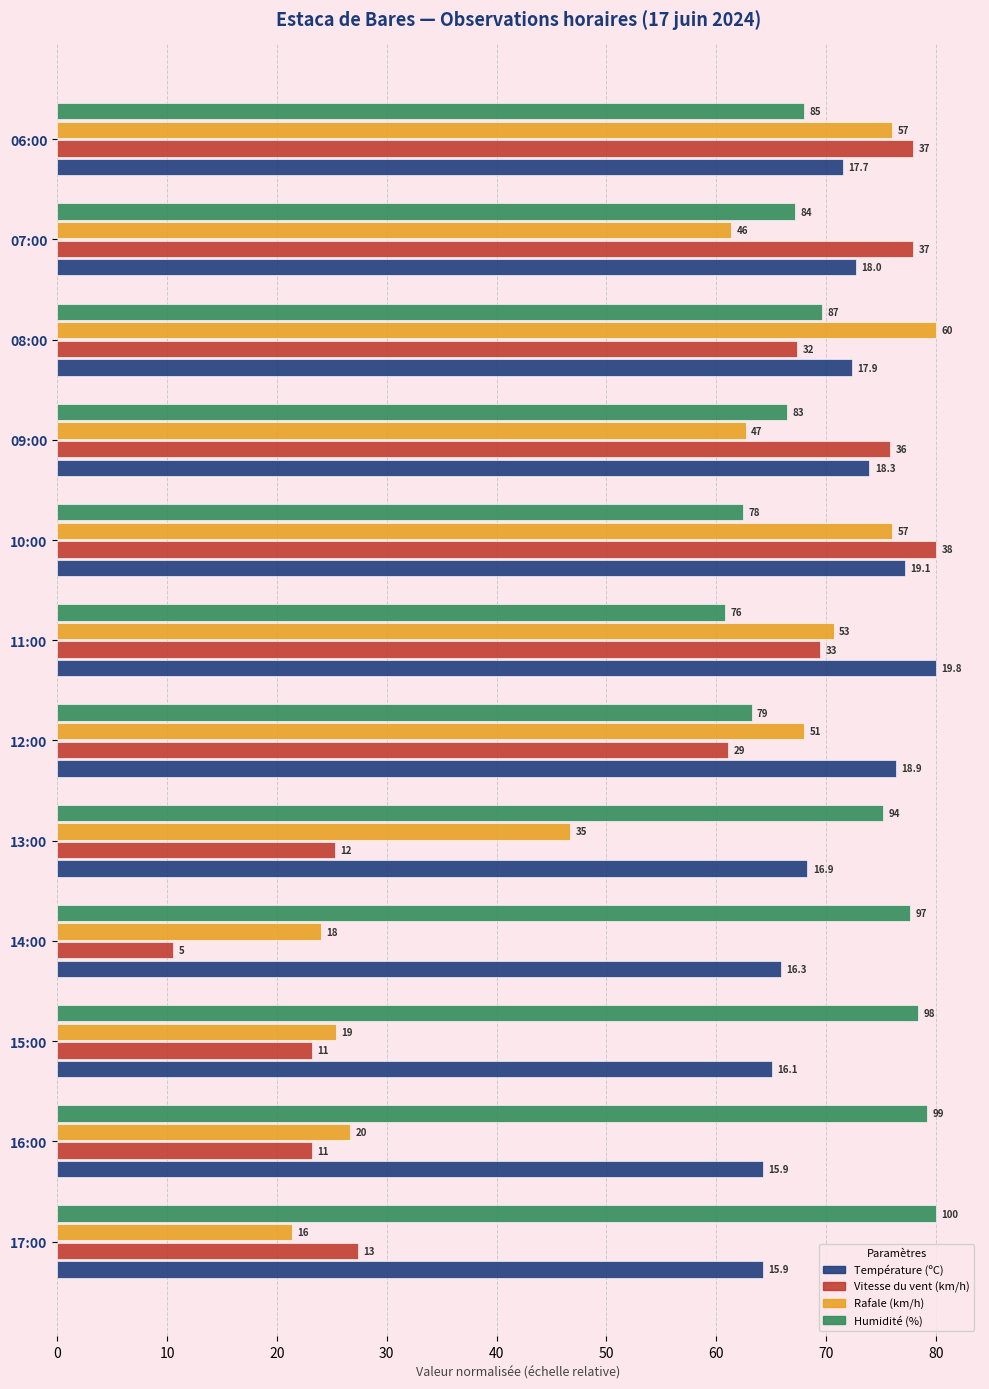

What are all the series names shown in the legend?

Température (ºC), Vitesse du vent (km/h), Rafale (km/h), Humidité (%)